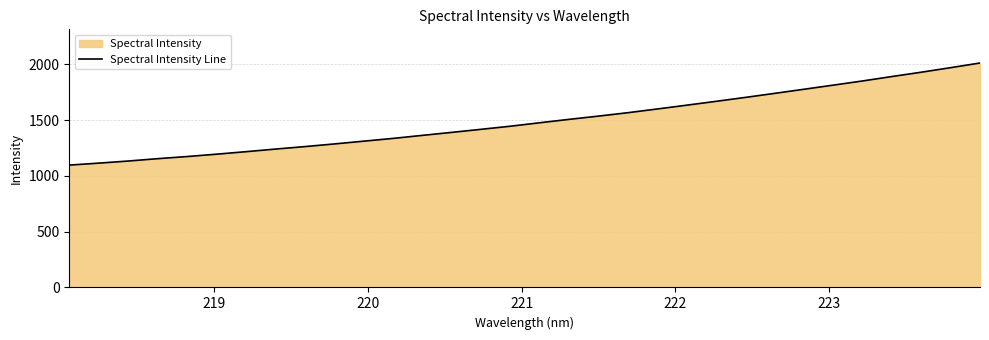

What is the average value?

1493.8